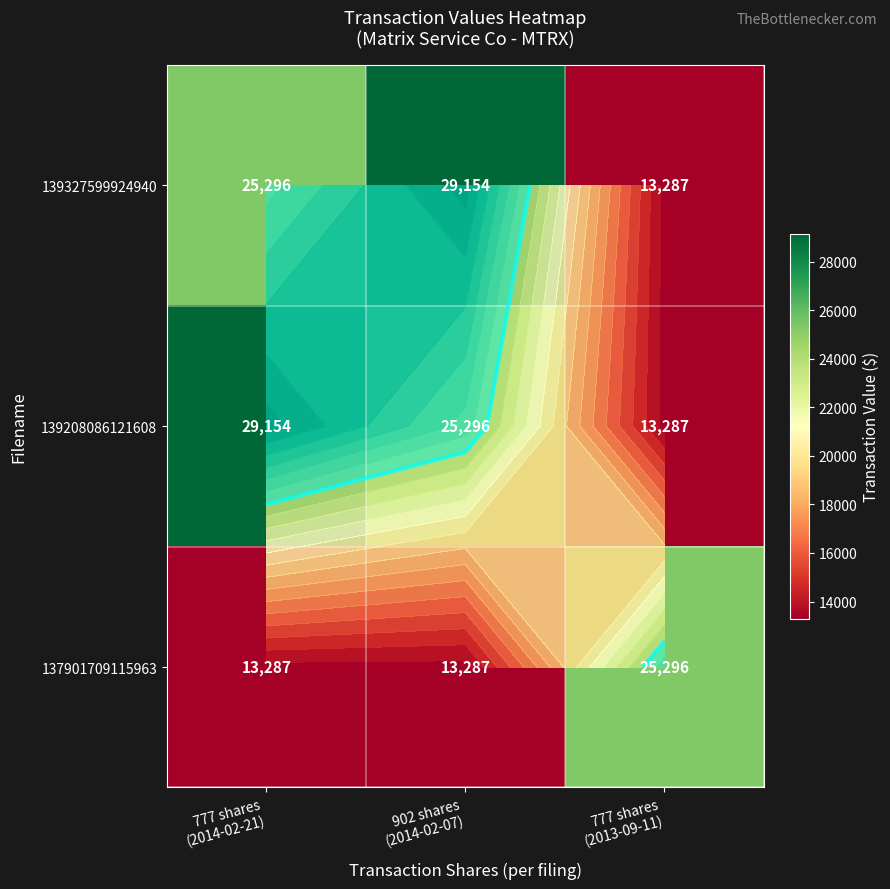

Is it true that 139327599924940 equals 12412 at 902 shares (2014-02-07)?

False